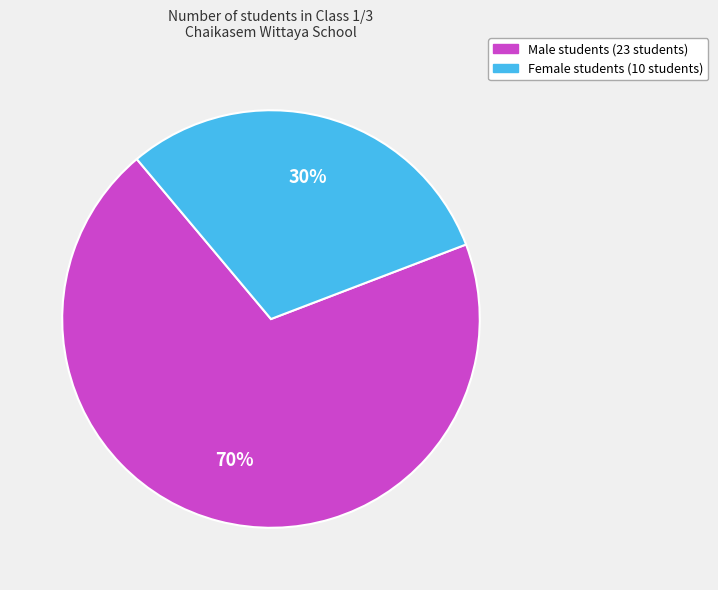

Is there a majority slice in this chart?

Yes